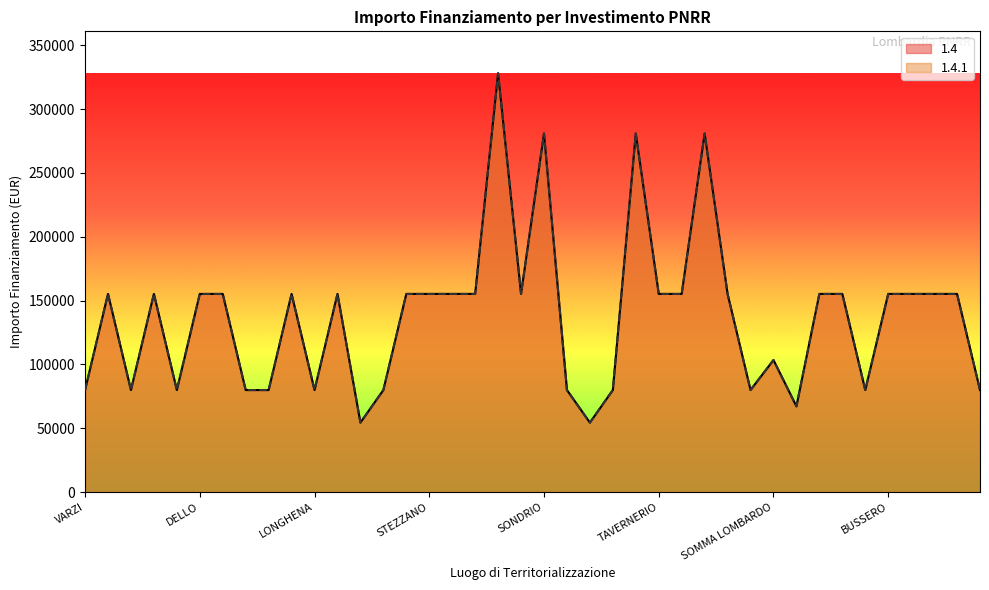

What is the total value across all series at PONTOGLIO?

310468